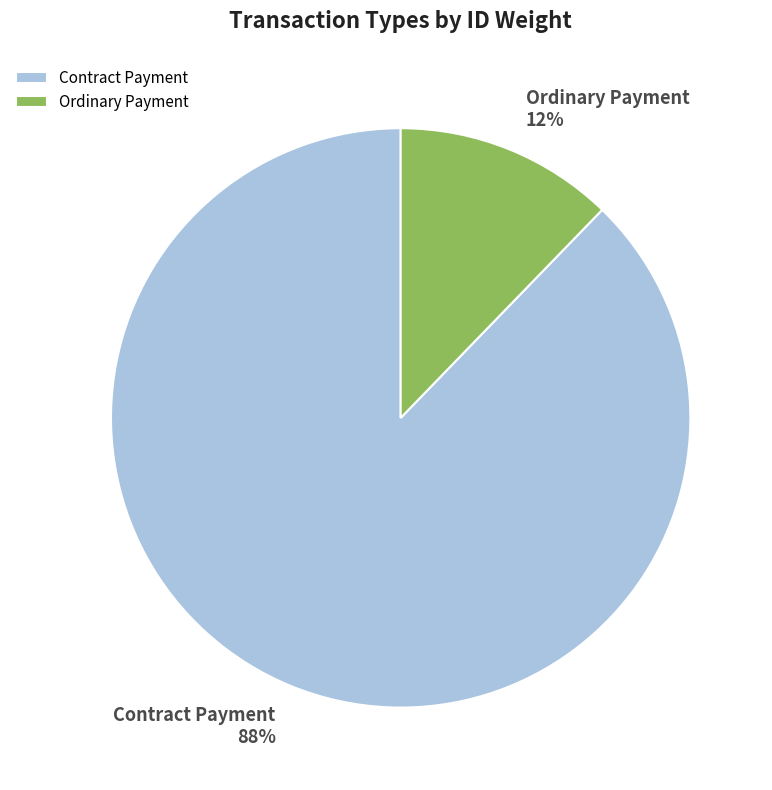

Which has a higher value, Contract Payment or Ordinary Payment?

Contract Payment